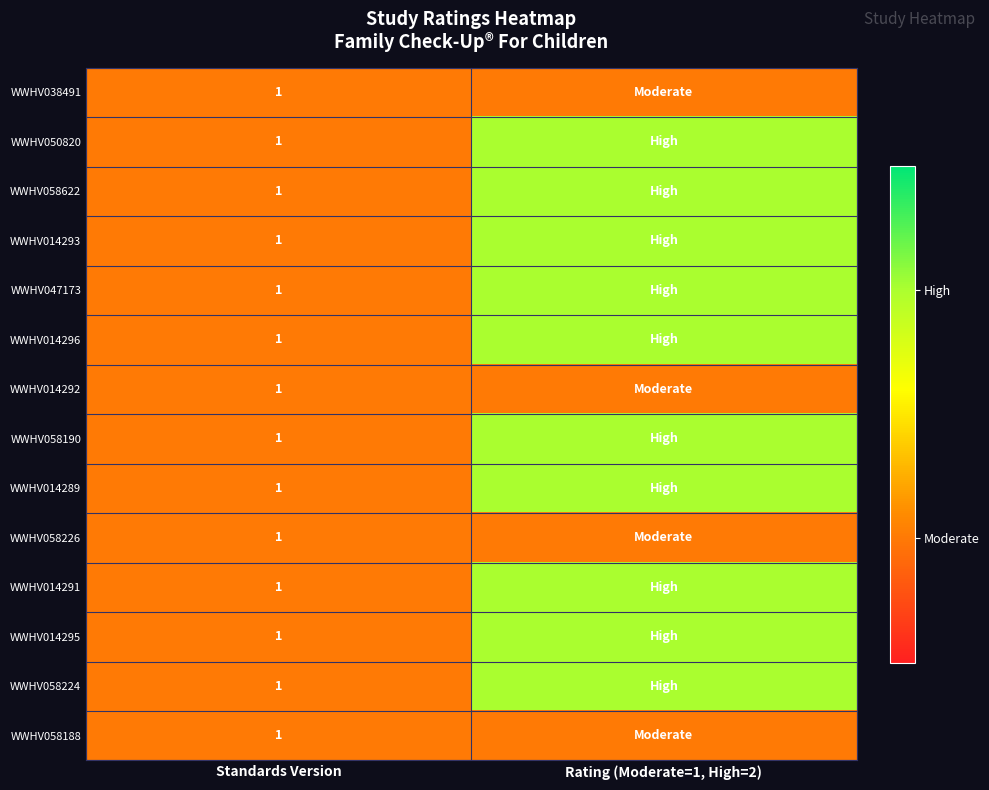

At which category is the sum across all series the highest?

Rating (Moderate=1, High=2)